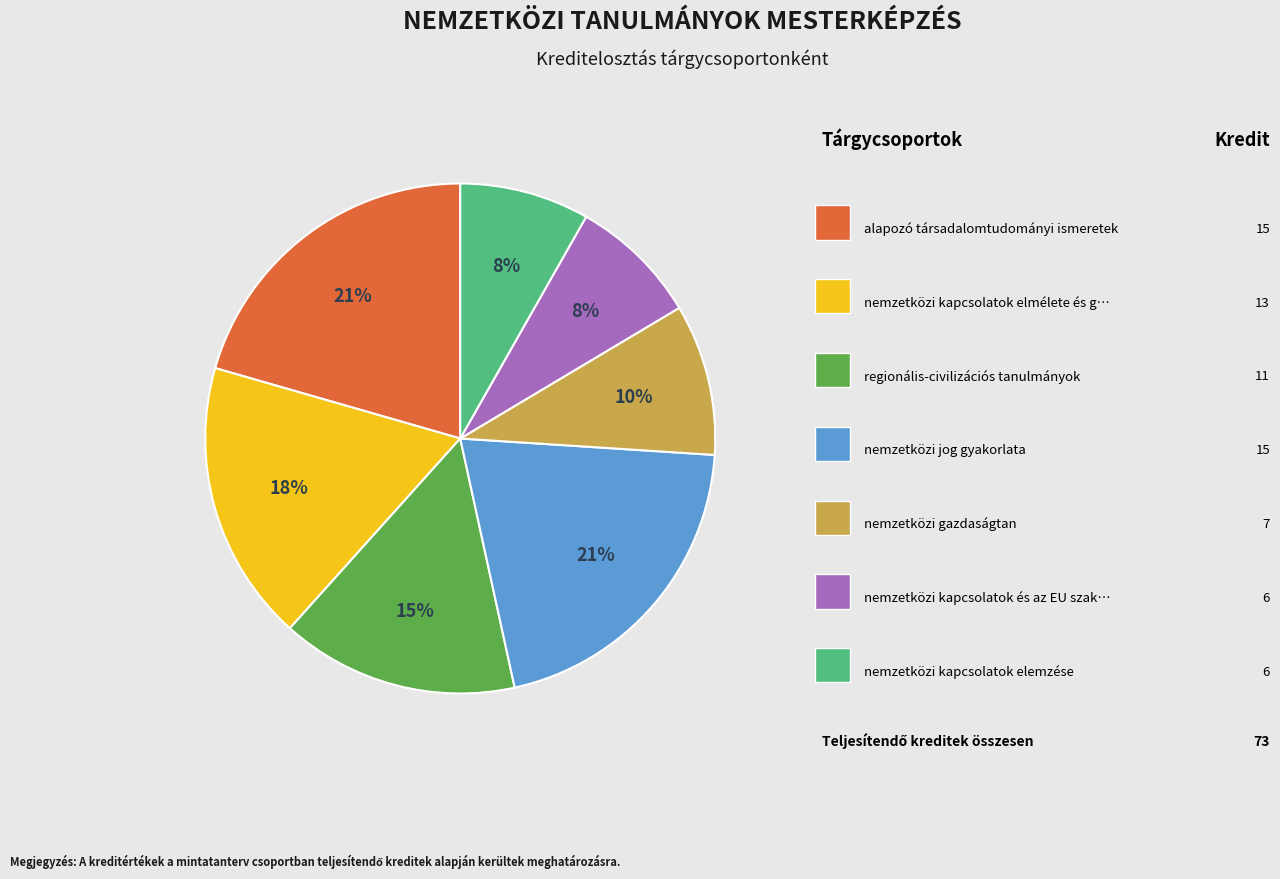

To the nearest percent, what is the average slice percentage?

14%